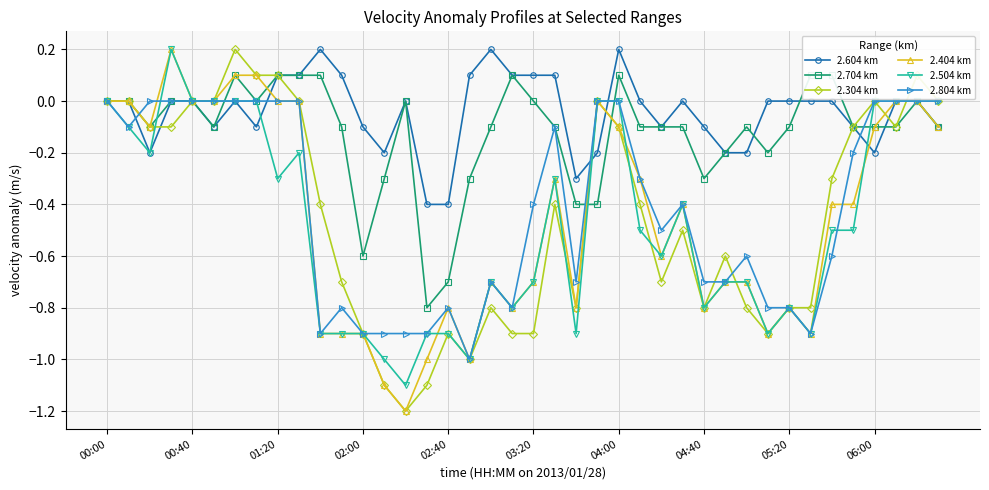

In 2.304 km, how many points are higher than both neighbors (excluding endpoints)?

9